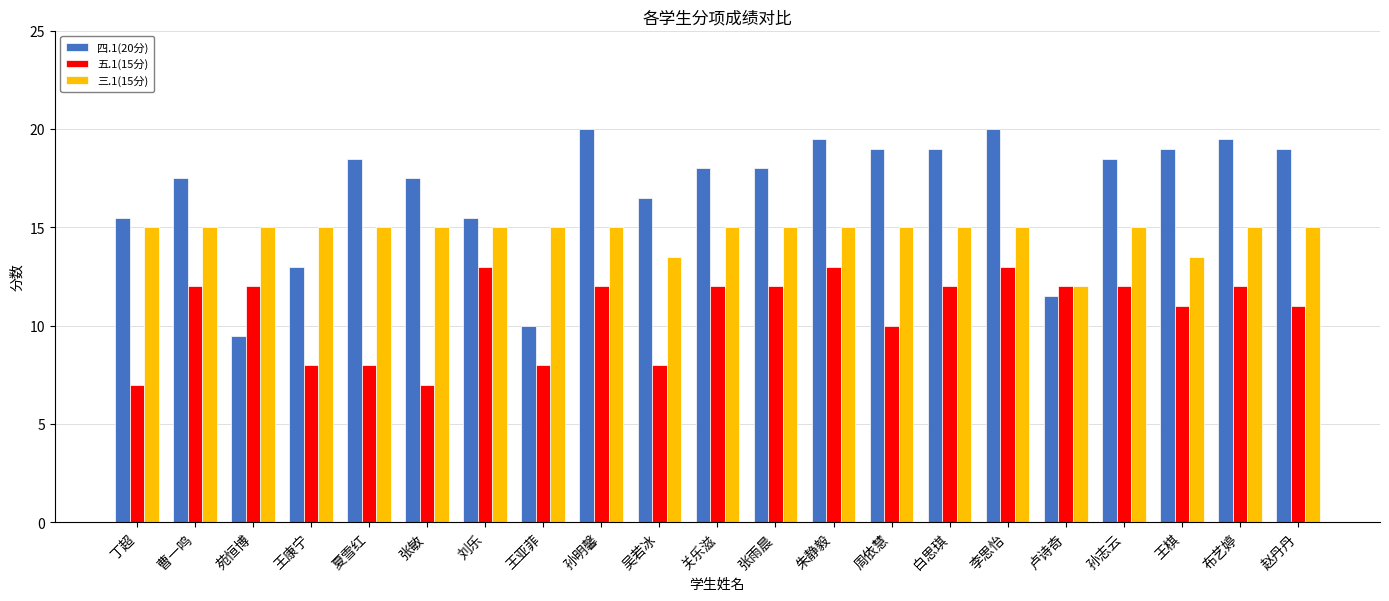

What are all the series names shown in the legend?

四.1(20分), 五.1(15分), 三.1(15分)